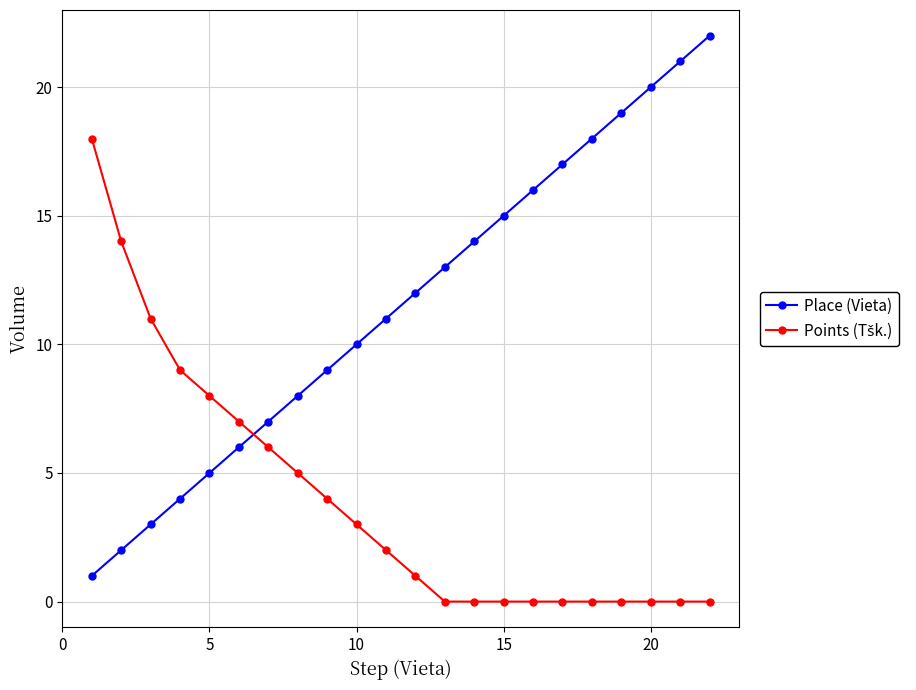

What is the sum of all Place (Vieta) values?

253